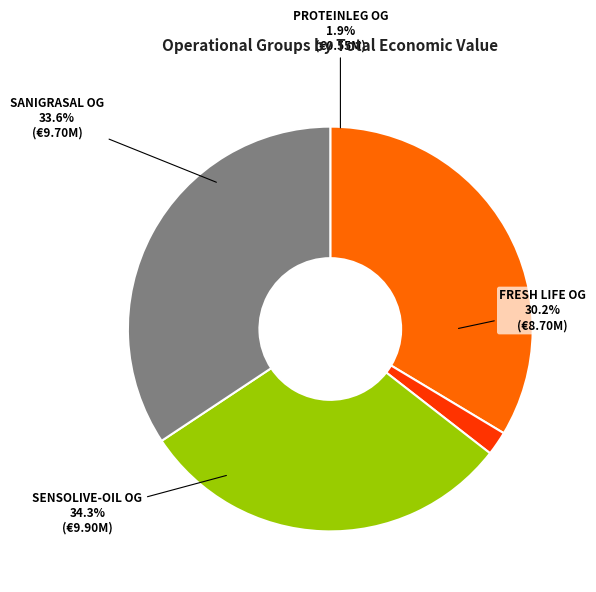

To the nearest percent, what percentage of the pie is FRESH LIFE?

30%